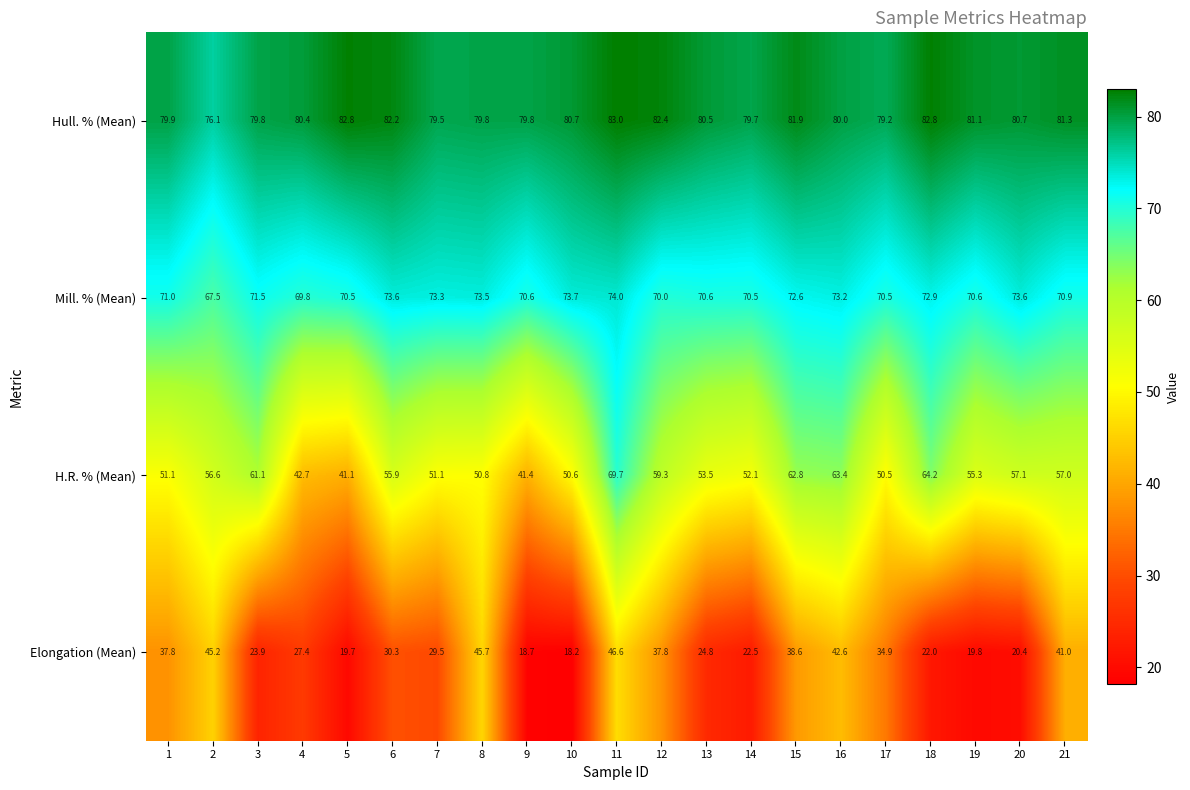

What is the difference between the Hull. % (Mean) values at 2 and 14?

3.6